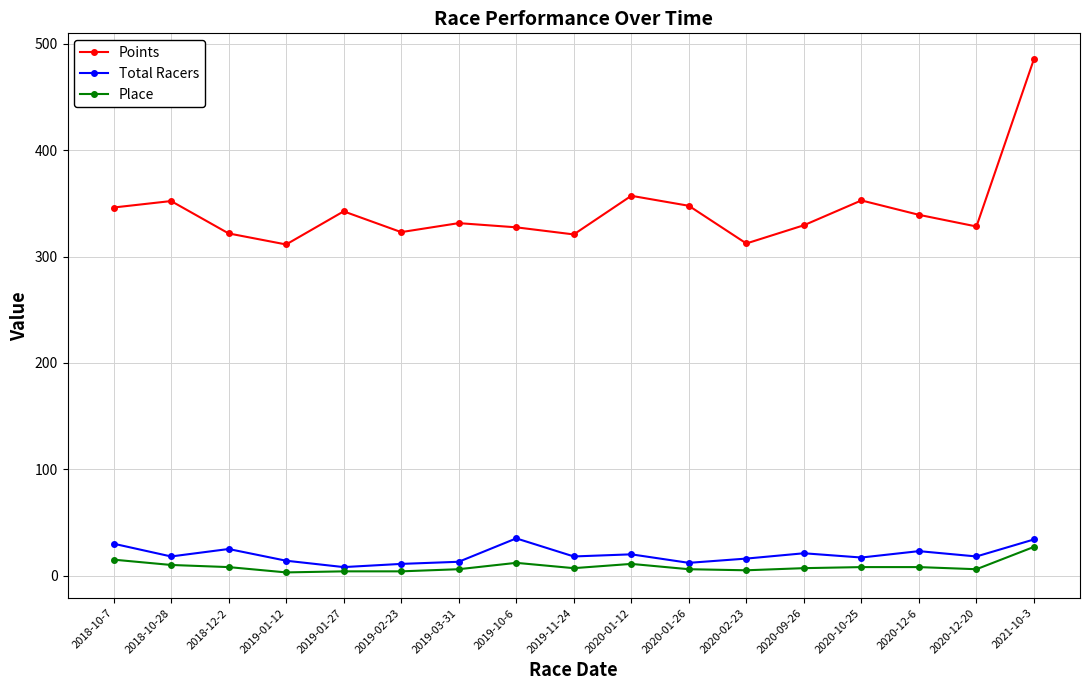

Rank the series by their maximum value, from lowest to highest.

Place, Total Racers, Points